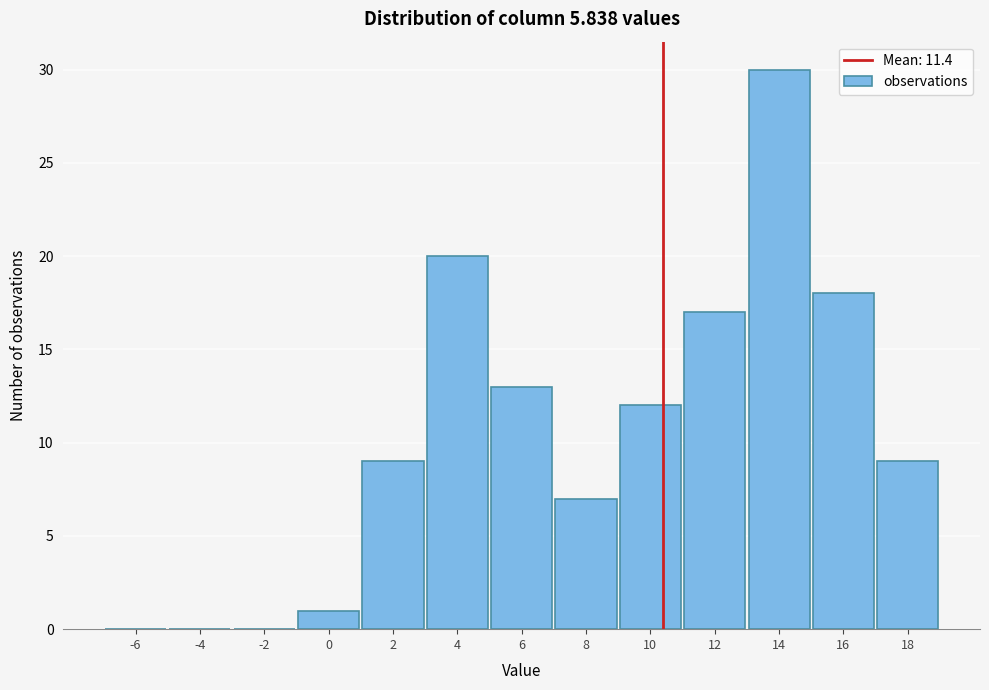

Reading left to right, extract all data points from this chart.

-6=0	-4=0	-2=0	0=1	2=9	4=20	6=13	8=7	10=12	12=17	14=30	16=18	18=9